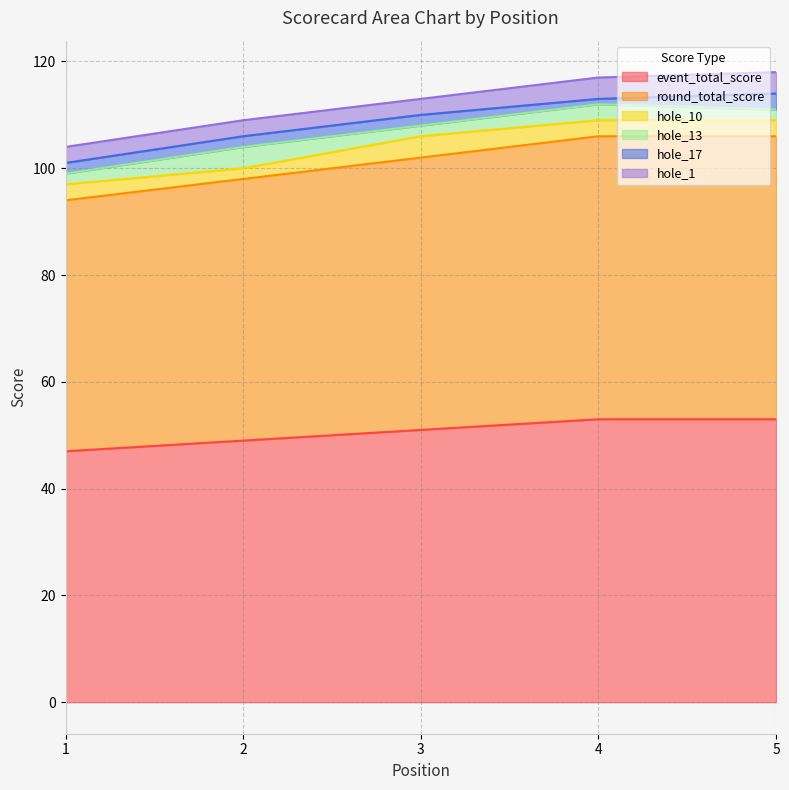

Rank the series at 1 from lowest to highest value.

hole_13, hole_17, hole_10, hole_1, event_total_score, round_total_score